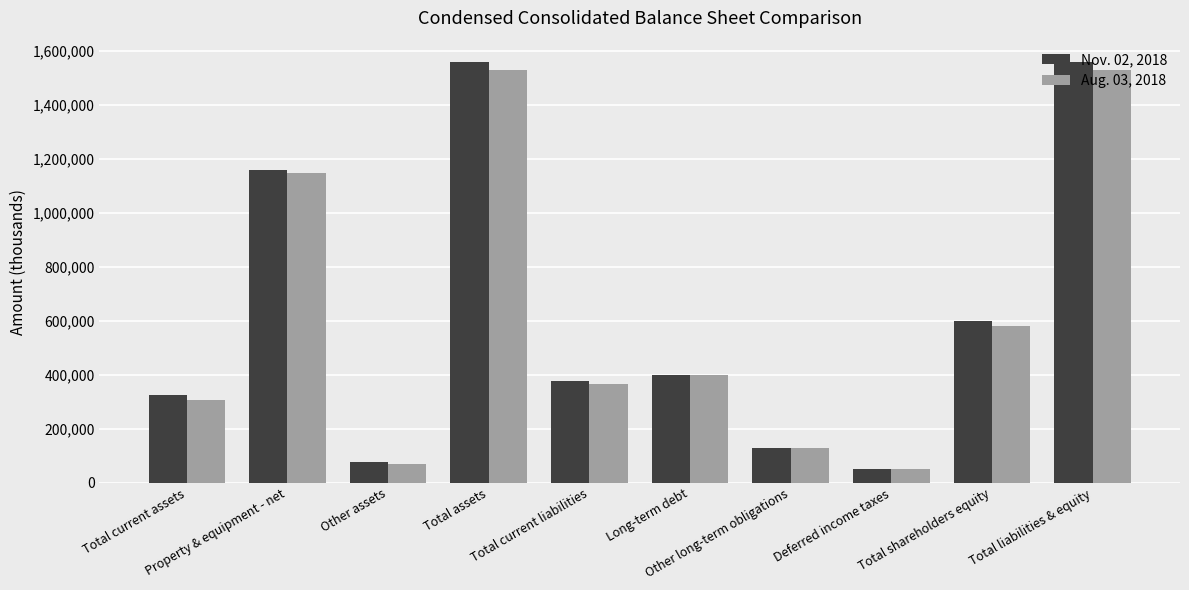

What is the value of the Aug. 03, 2018 bar at the 7th from the left?

128794